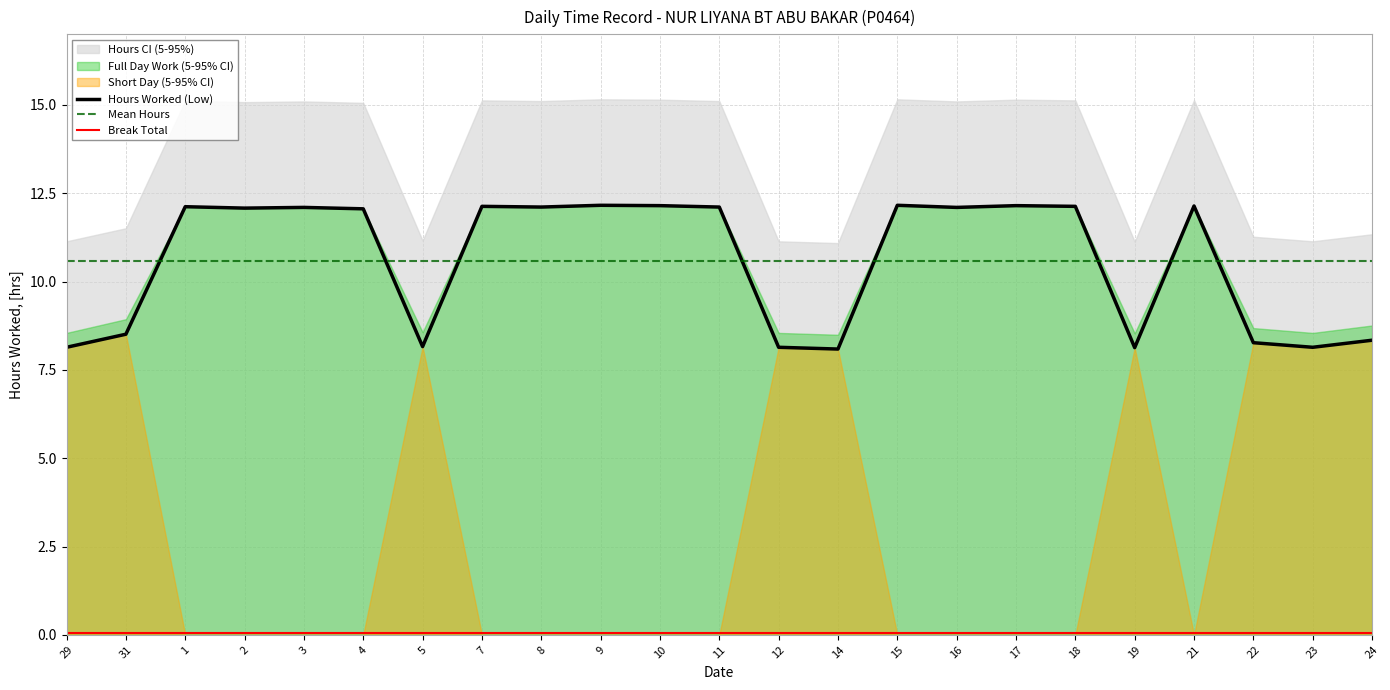

At which category does the chart reach its peak across all series?

9